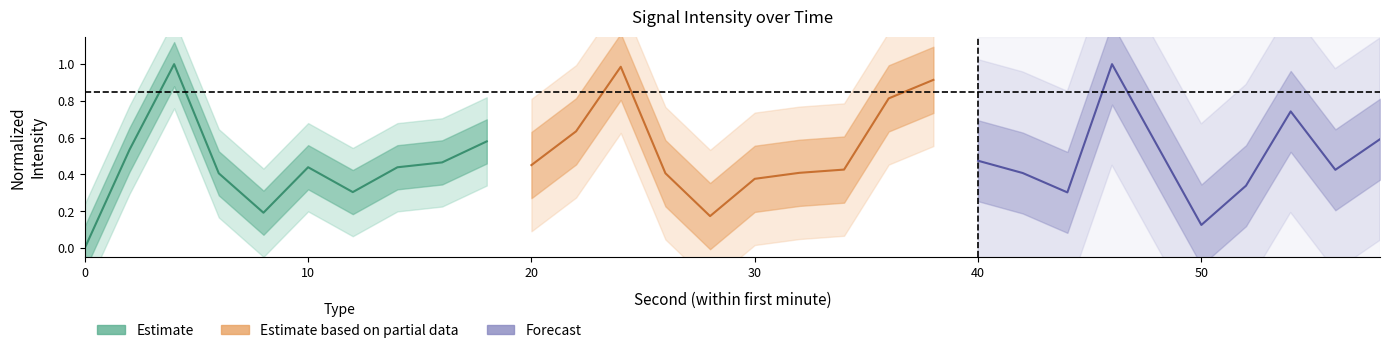

What position from the left is 30?

4